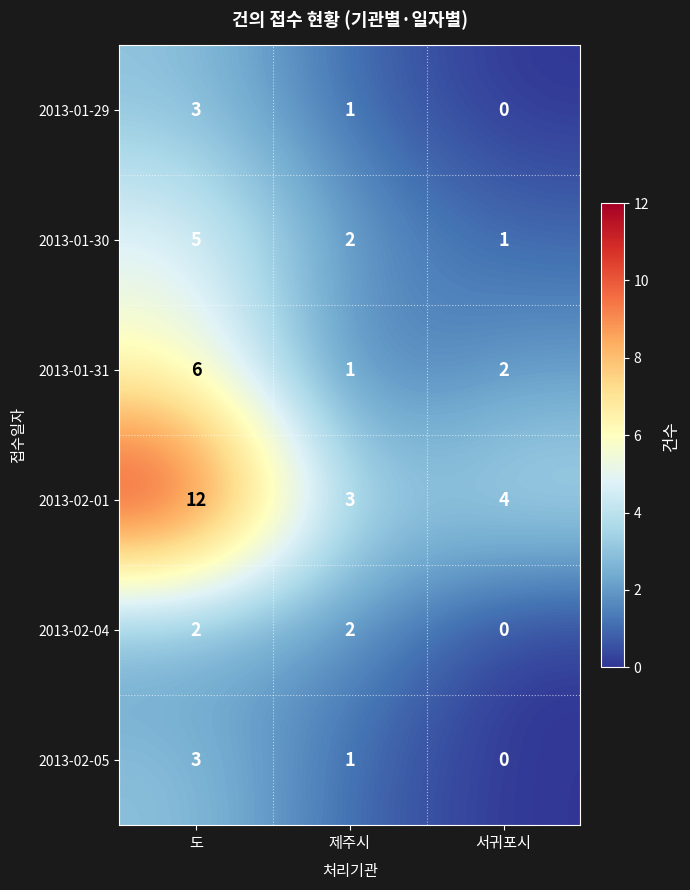

Which series has the largest range (max minus min)?

2013-02-01